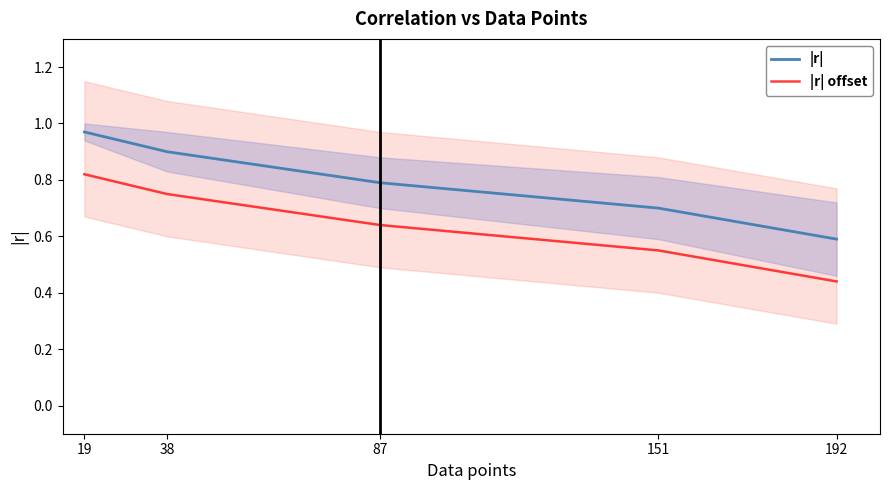

At which label does |r| offset reach its minimum?

192